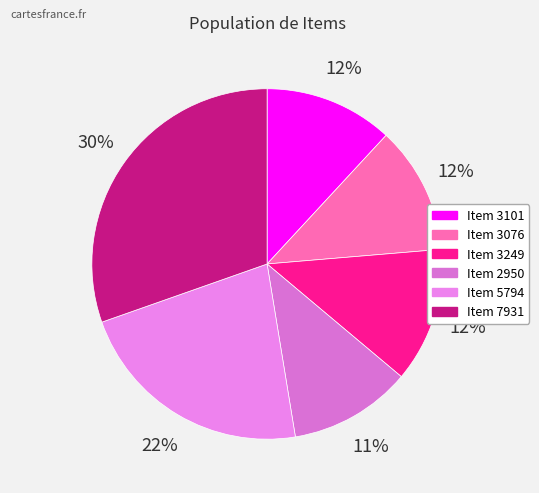

Count the number of slices in the pie.

6